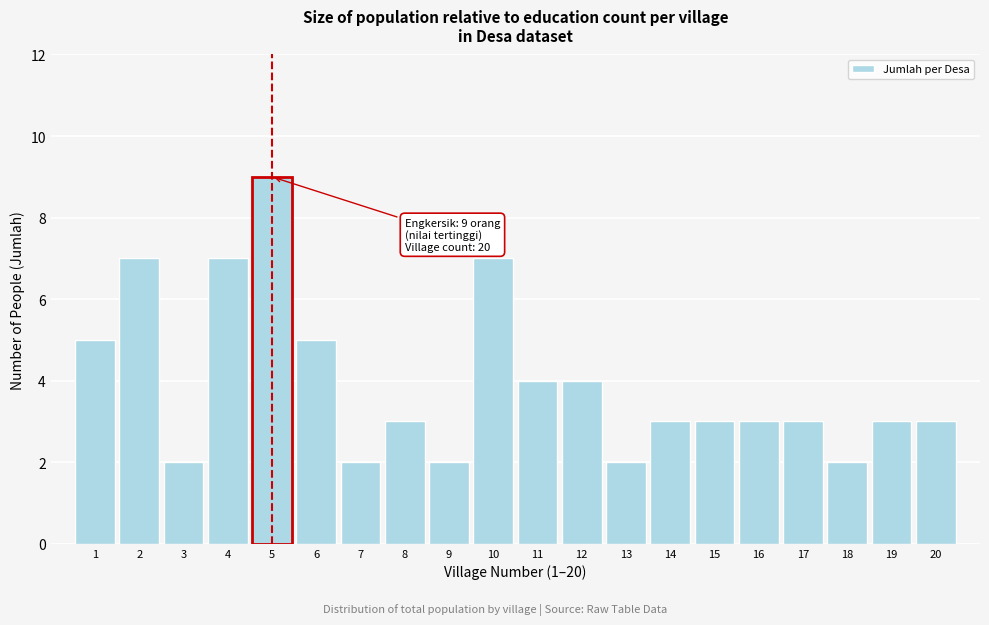

Reading left to right, extract all data points from this chart.

1=5	2=7	3=2	4=7	5=9	6=5	7=2	8=3	9=2	10=7	11=4	12=4	13=2	14=3	15=3	16=3	17=3	18=2	19=3	20=3